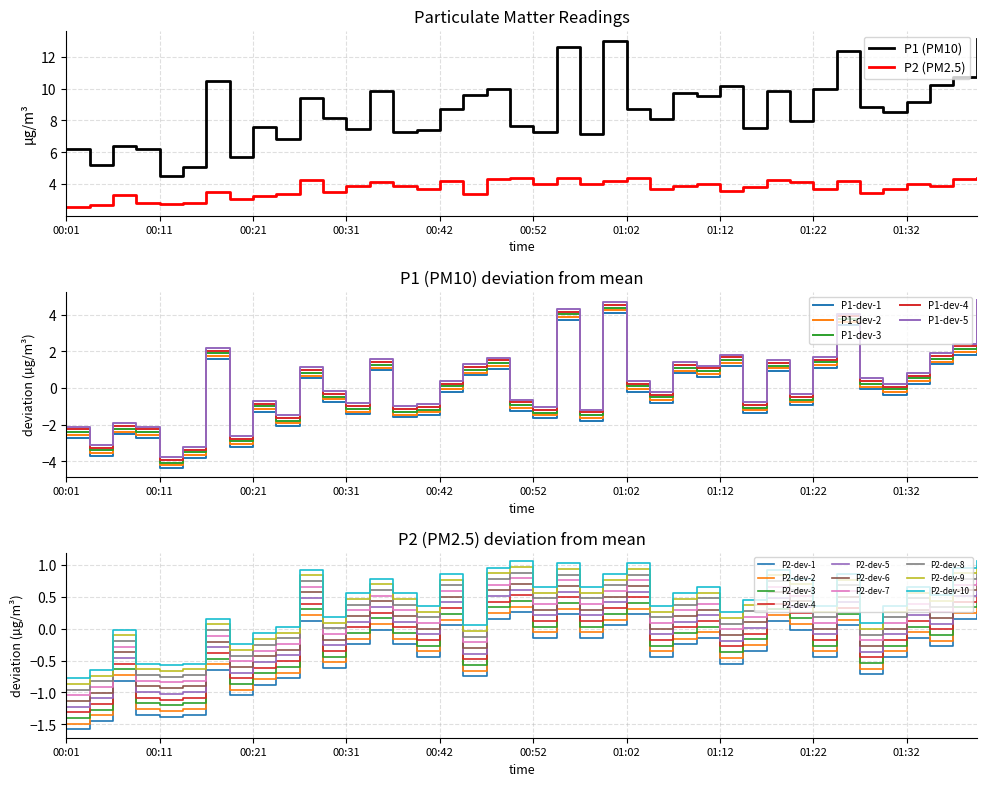

What is the sum of all P2 values?

149.9